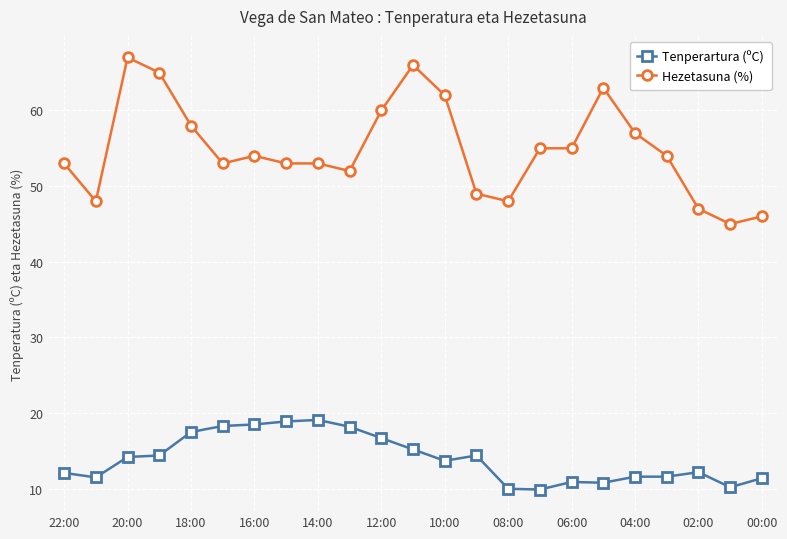

What is the average value of the Hezetasuna (%) series?

54.9